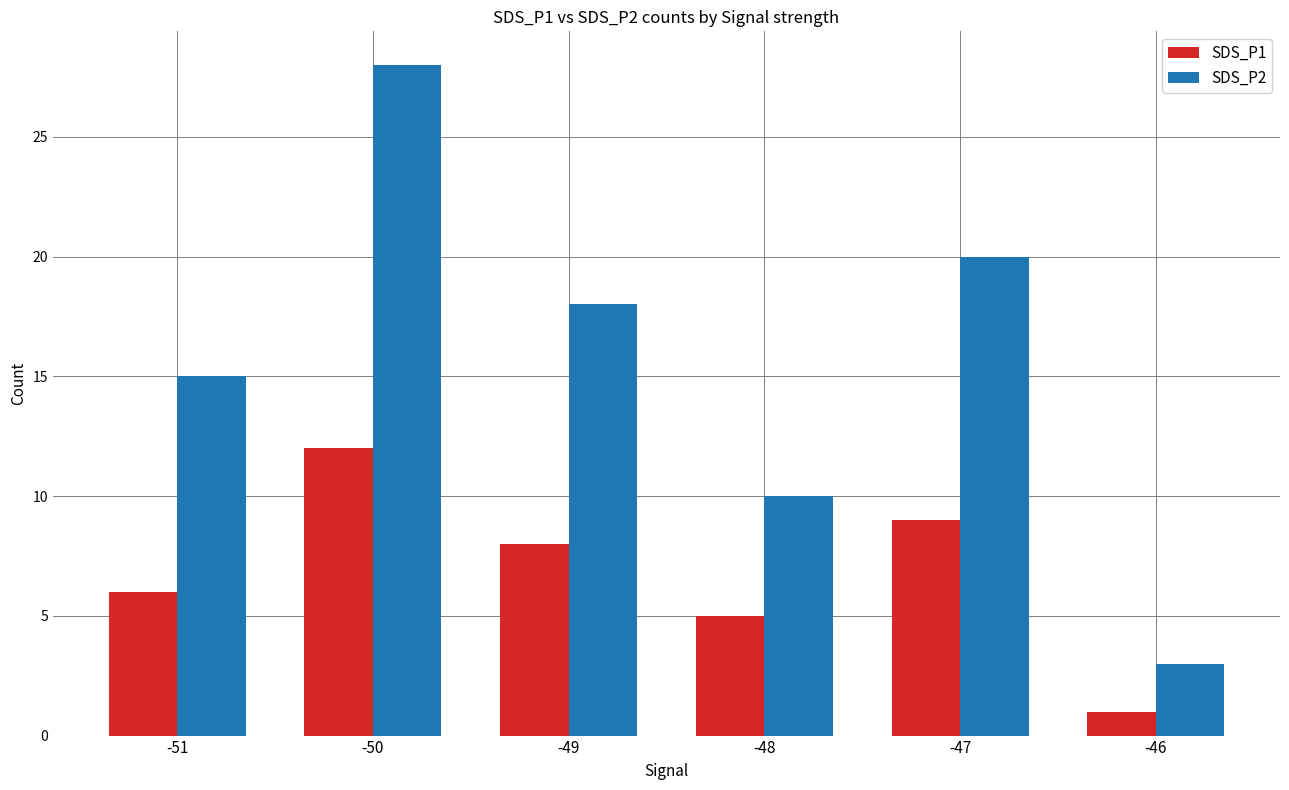

Reading left to right, transcribe all the data shown in this chart.

SDS_P1: -51=6	-50=12	-49=8	-48=5	-47=9	-46=1
SDS_P2: -51=15	-50=28	-49=18	-48=10	-47=20	-46=3